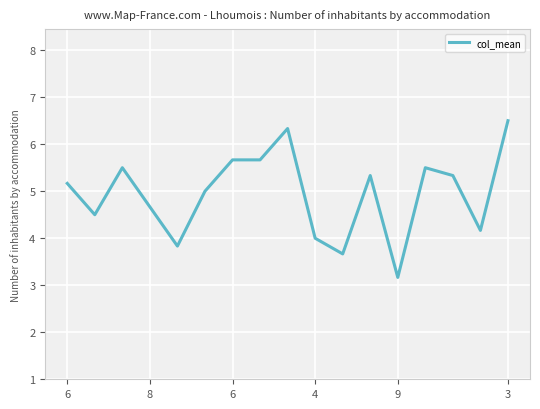

What is the minimum value shown in the chart?

3.2